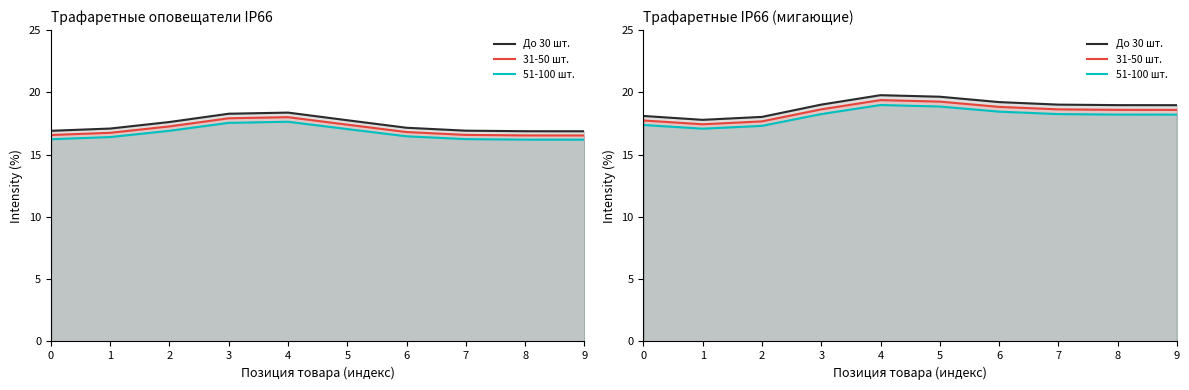

Rank the series by their average value, from lowest to highest.

51-100 шт., 31-50 шт., До 30 шт.